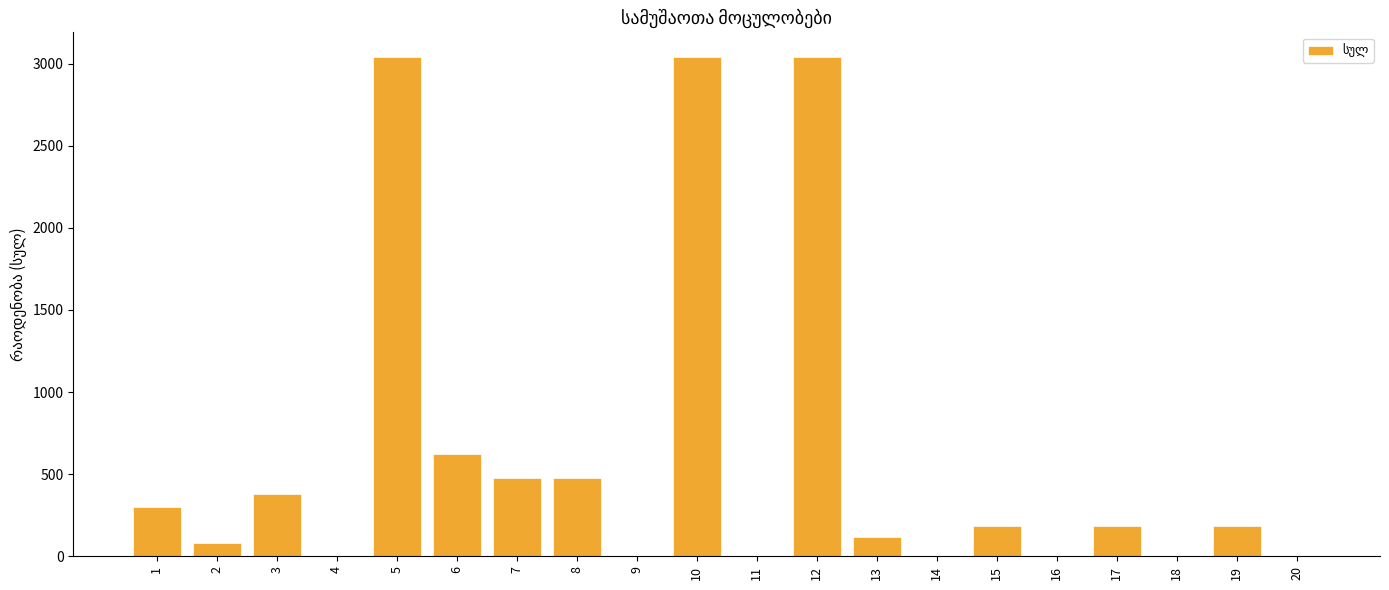

Count the number of categories in the chart.

20